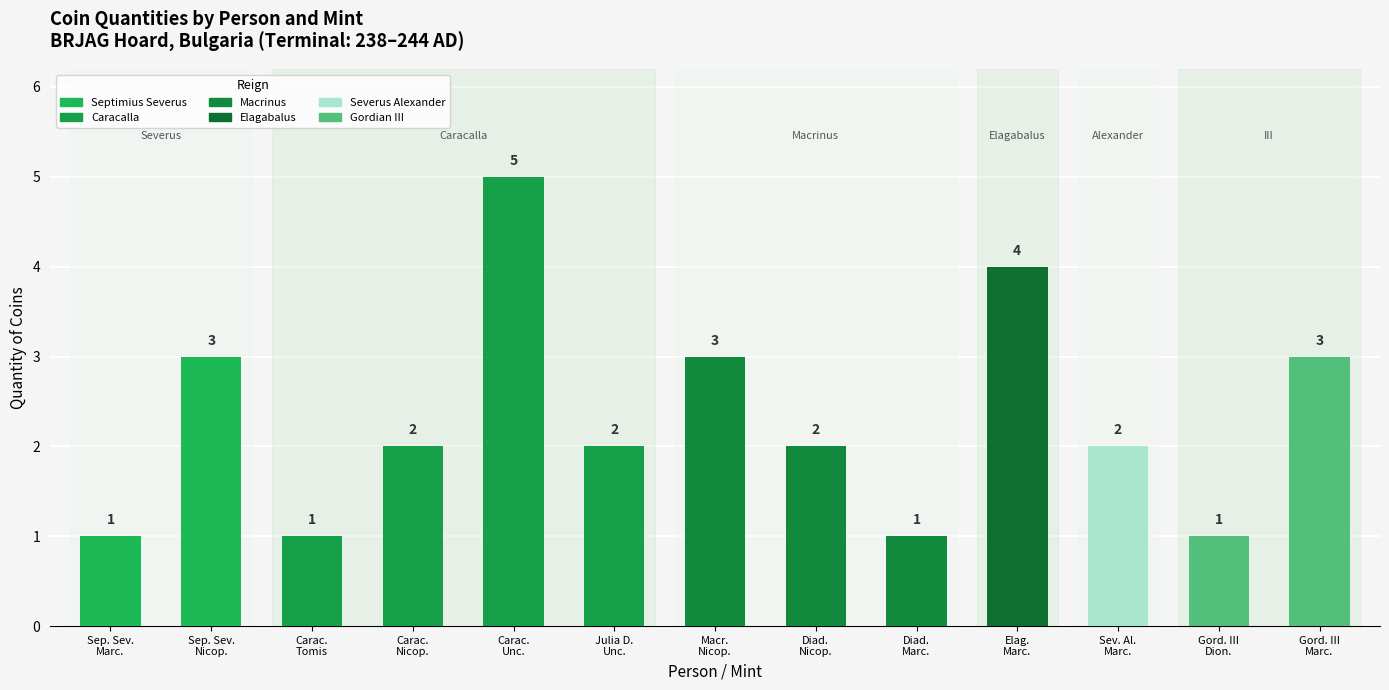

Does the chart contain stacked bars?

No